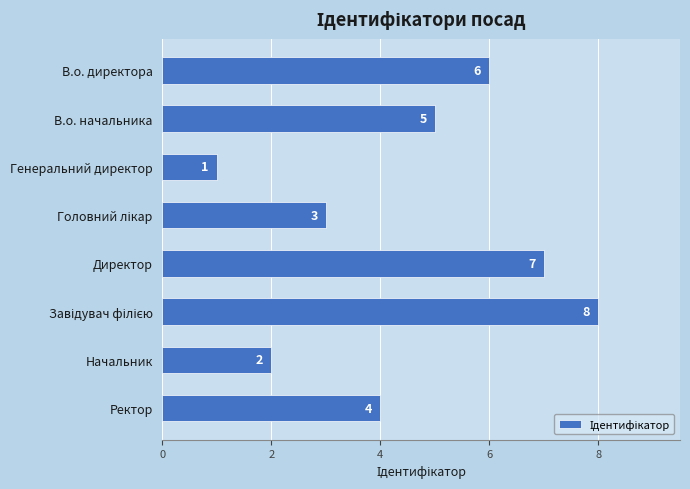

How many values are between 3 and 7?

5